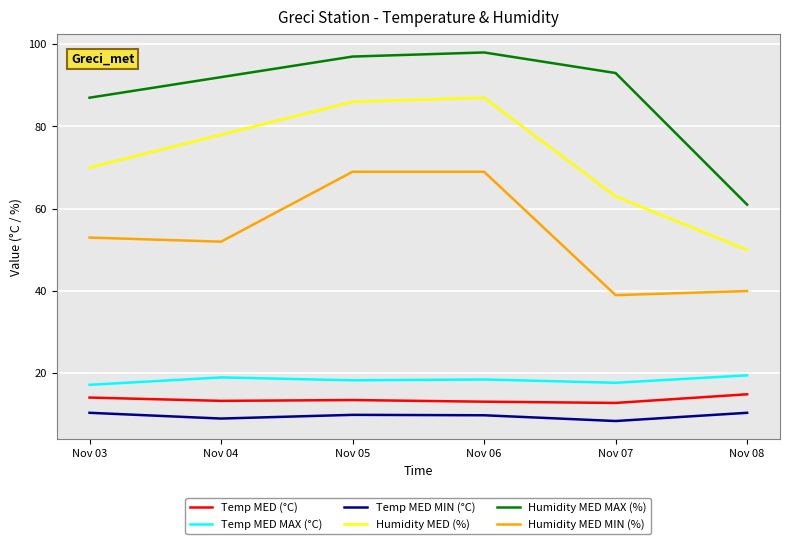

What are all the series names shown in the legend?

Temp MED (°C), Temp MED MAX (°C), Temp MED MIN (°C), Humidity MED (%), Humidity MED MAX (%), Humidity MED MIN (%)